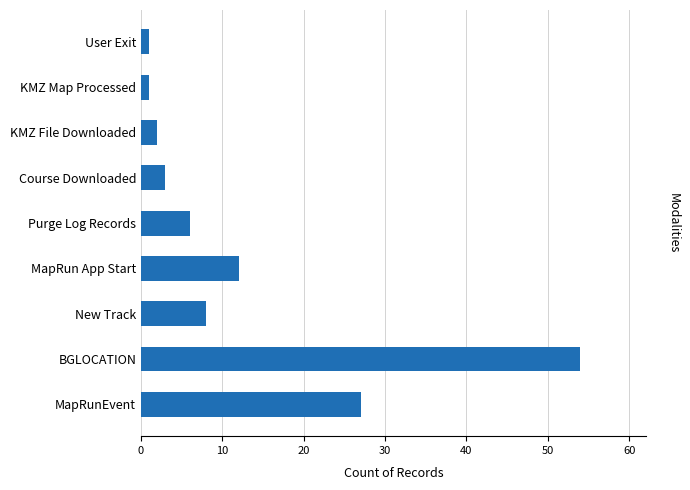

What is the average value?

13